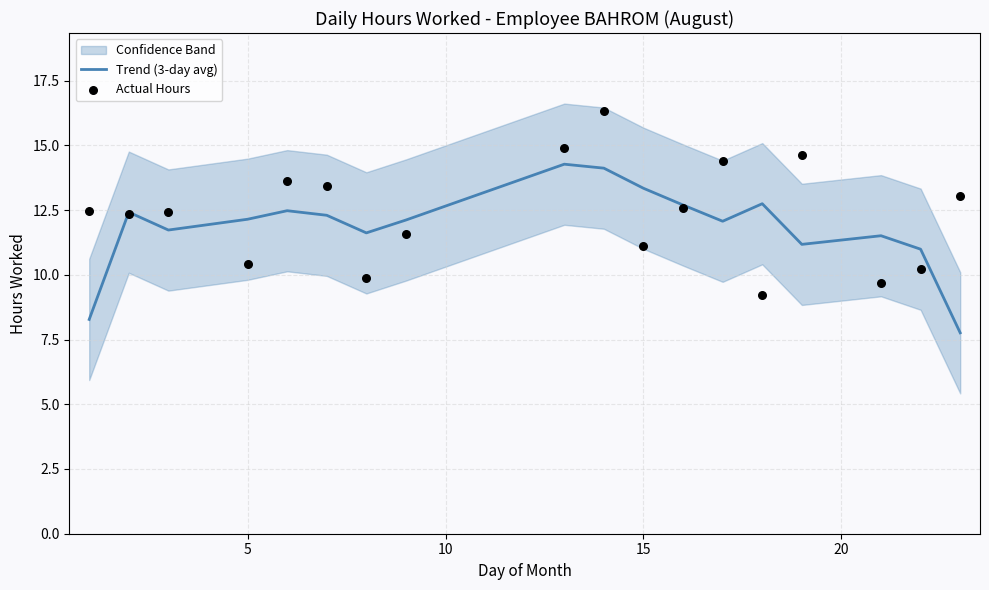

At how many categories does at least one series exceed 12?

15